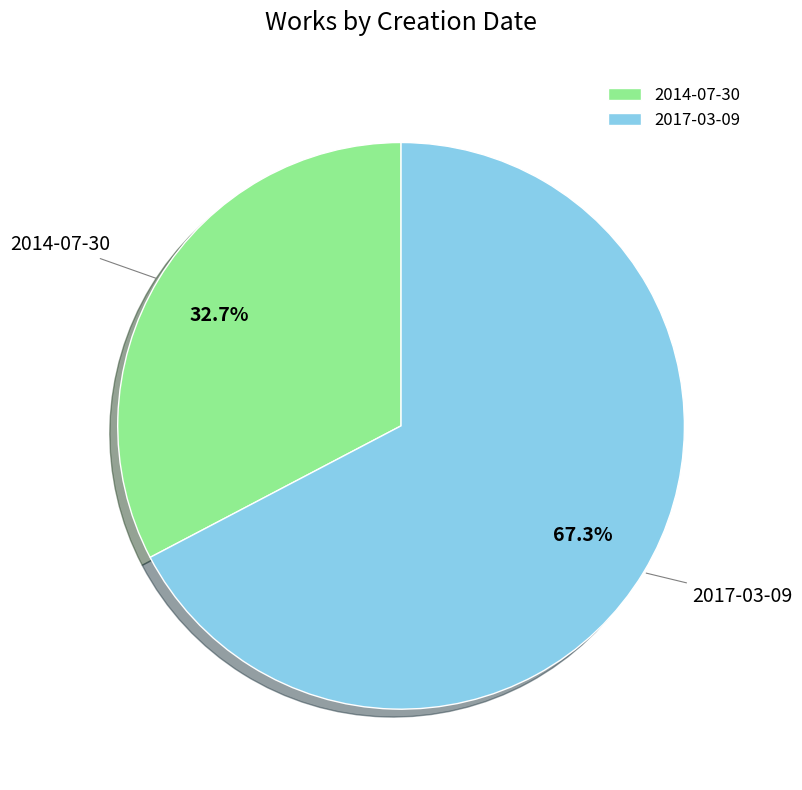

What percentage do 2014-07-30 and 2017-03-09 together represent?

100.0%